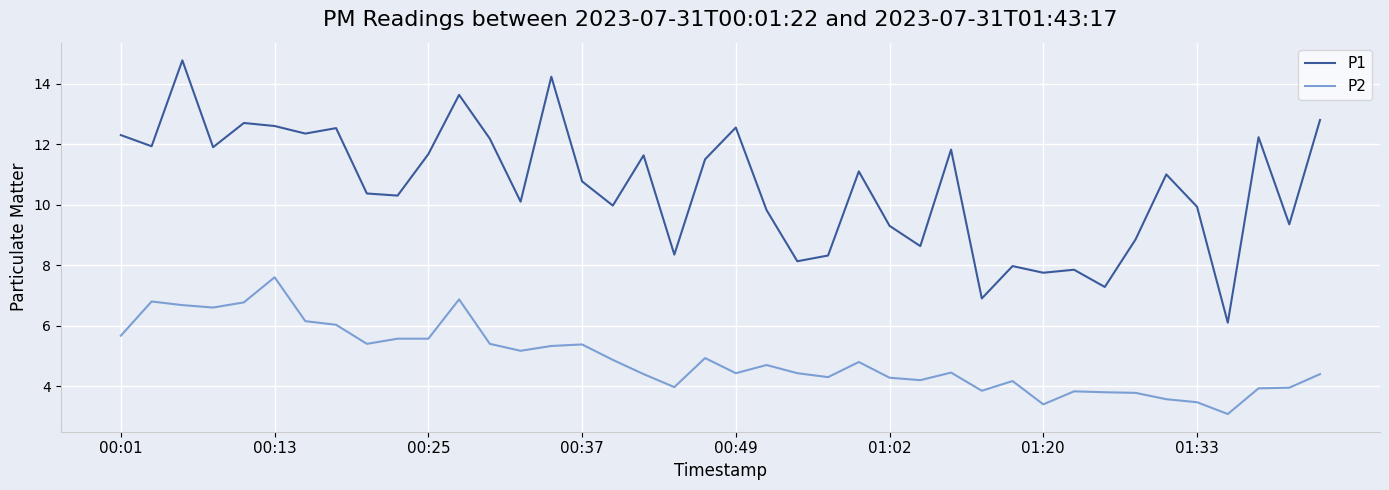

Which series has the largest range (max minus min)?

P1